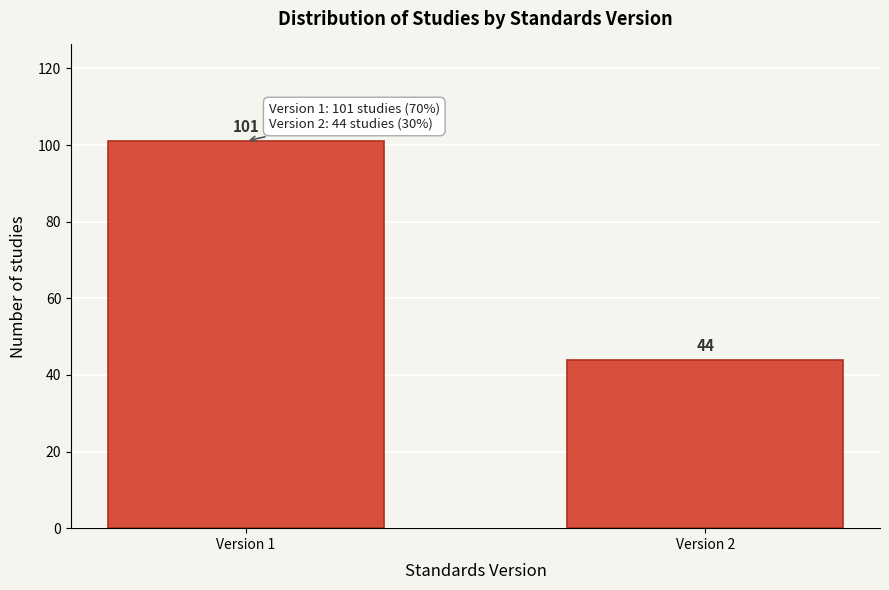

Reading left to right, what are all the values shown in this chart?

101	44